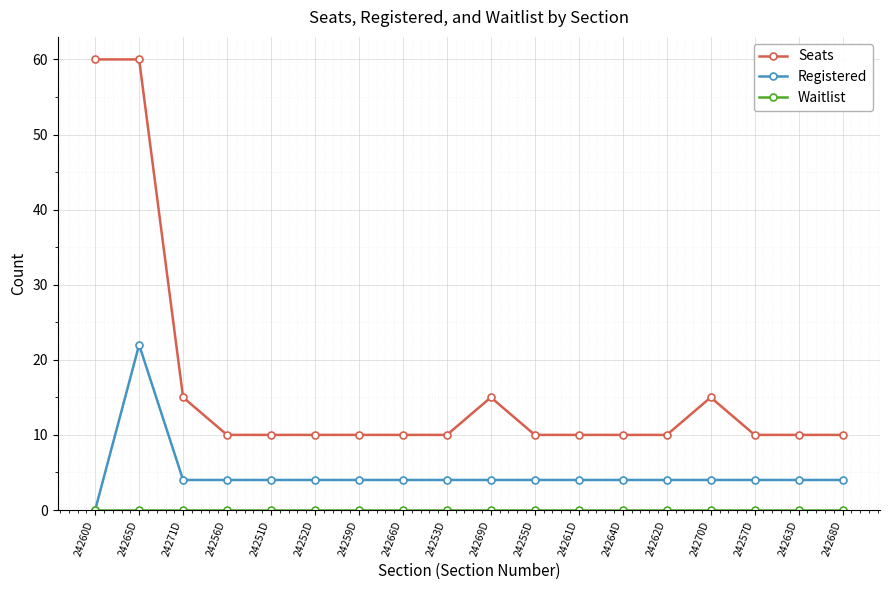

What is the total value across all series at 24257D?

14